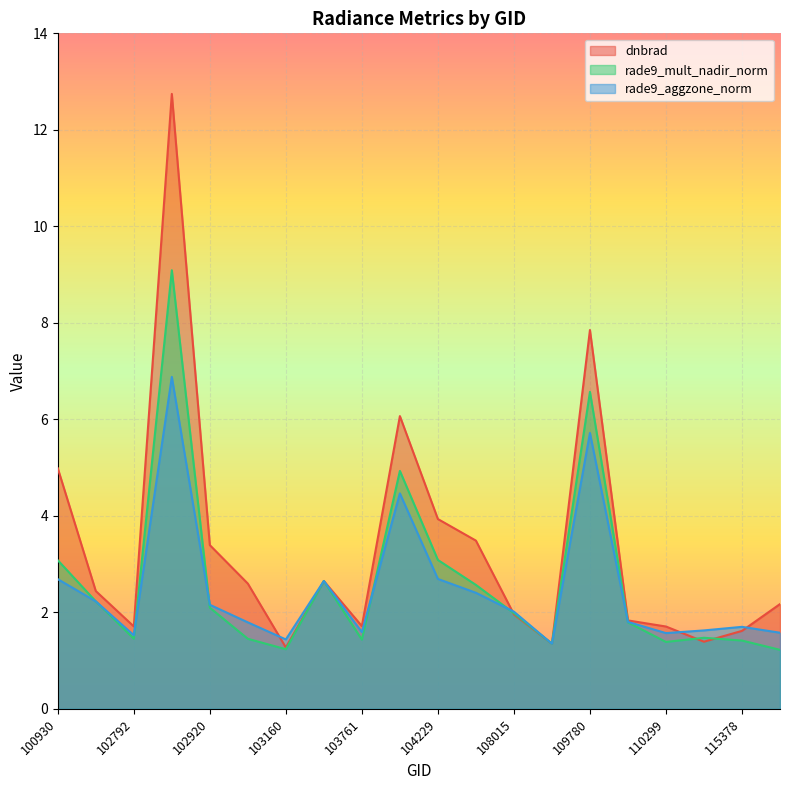

What is the minimum value for dnbrad?

1.3